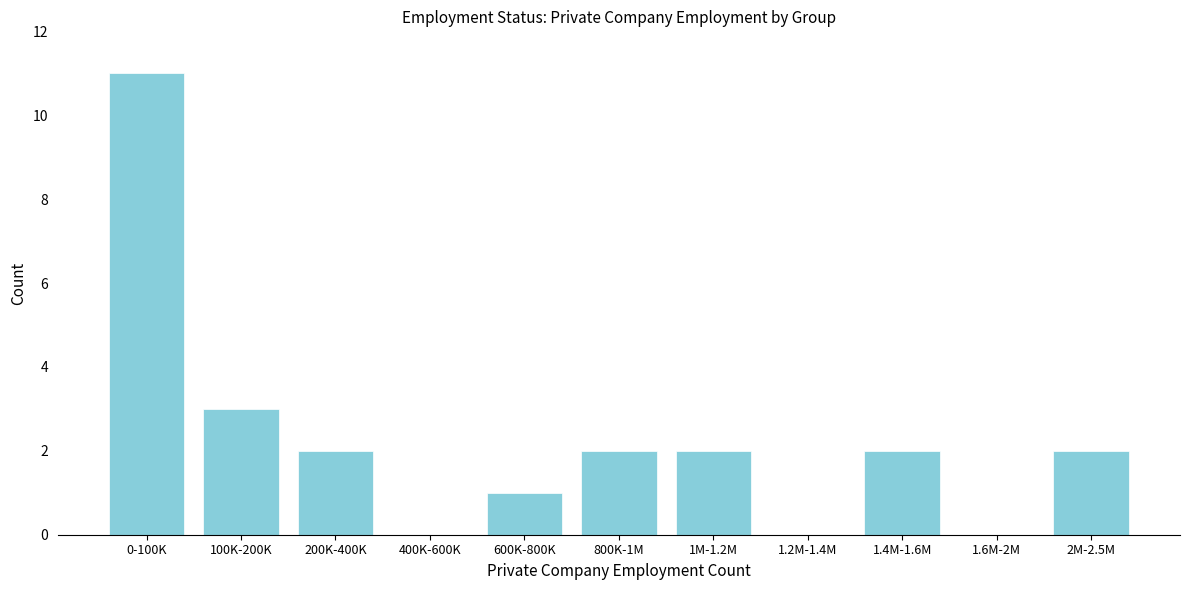

Reading right to left, what are all the values shown in this chart?

2M-2.5M=2	1.6M-2M=0	1.4M-1.6M=2	1.2M-1.4M=0	1M-1.2M=2	800K-1M=2	600K-800K=1	400K-600K=0	200K-400K=2	100K-200K=3	0-100K=11